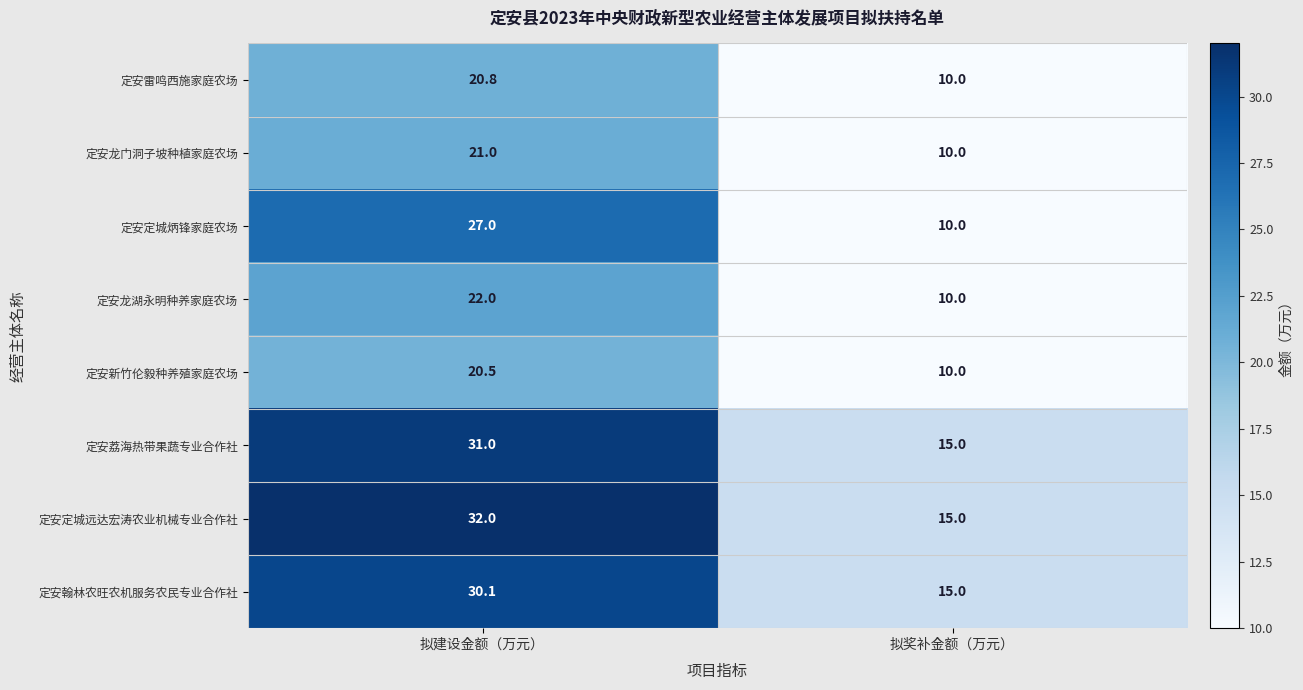

What is the total value across all series at 拟奖补金额（万元）?

95.0